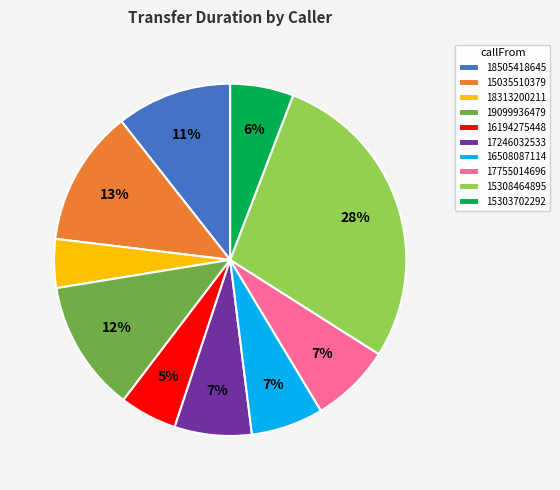

To the nearest percent, what is the difference between the largest and smallest slice percentages?

24%